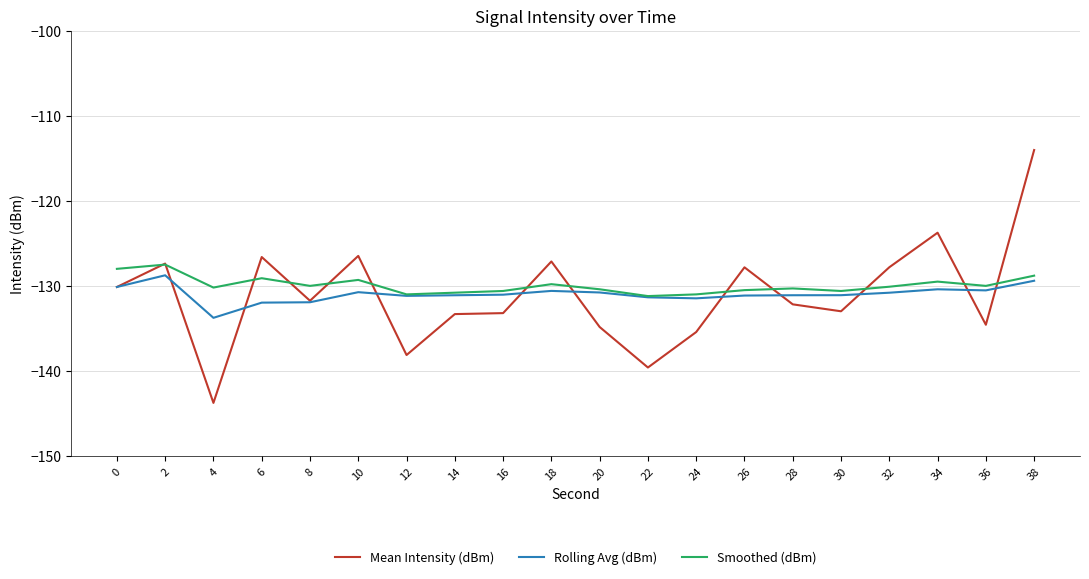

What value does the Mean Intensity (dBm) series have at 2?

-127.4